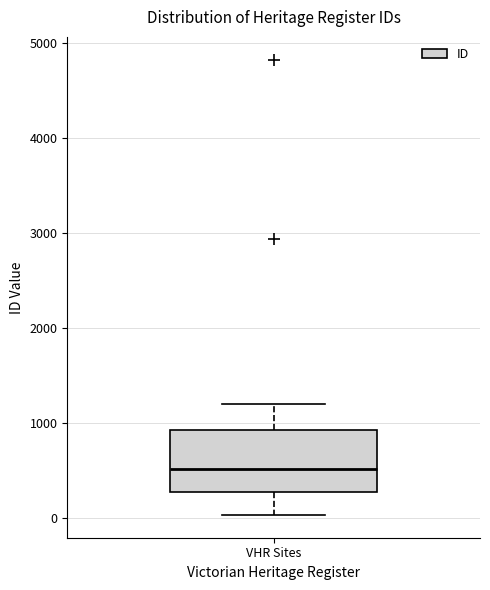

Where does the median line of the box for VHR Sites sit on the y-axis? The values are not printed on the chart, so give them approximately, as read against the axis.

500